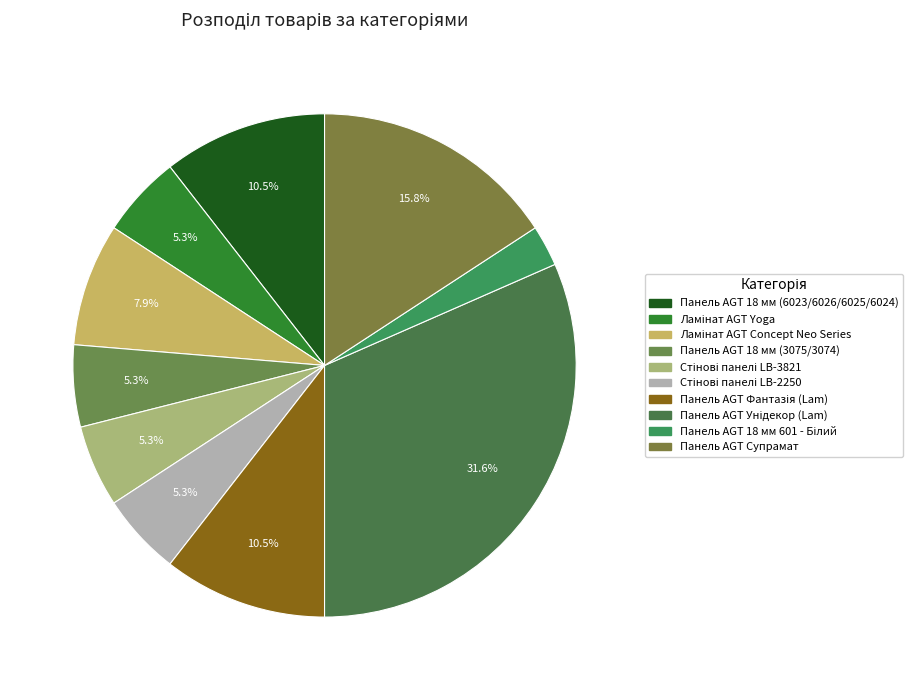

Count the number of slices in the pie.

10